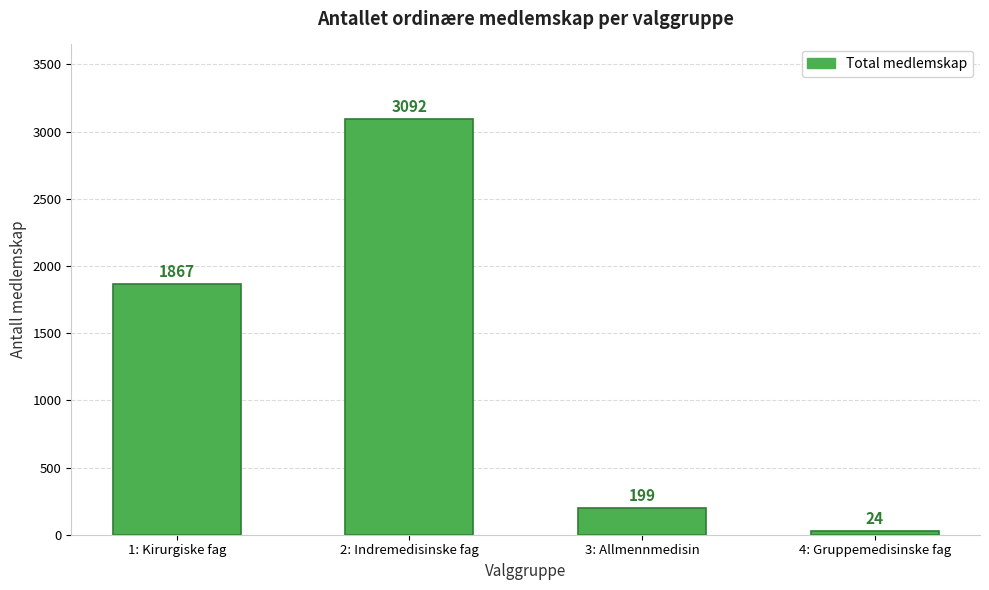

What is the smallest value displayed?

24